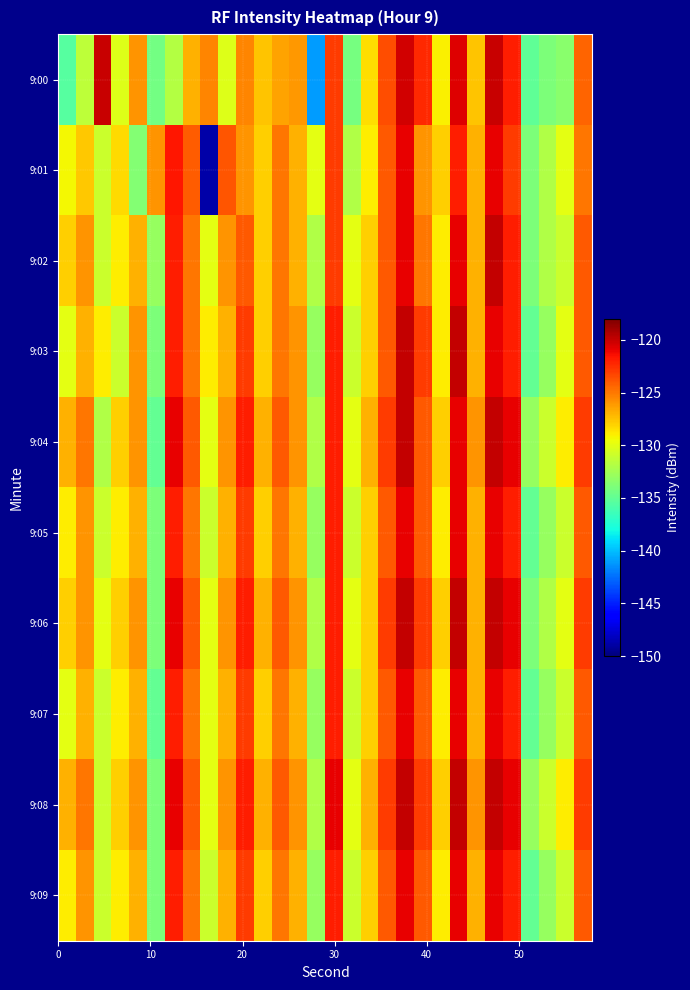

List the series in order of their peak value, lowest first.

9:01, 9:05, 9:07, 9:09, 9:00, 9:02, 9:03, 9:04, 9:06, 9:08